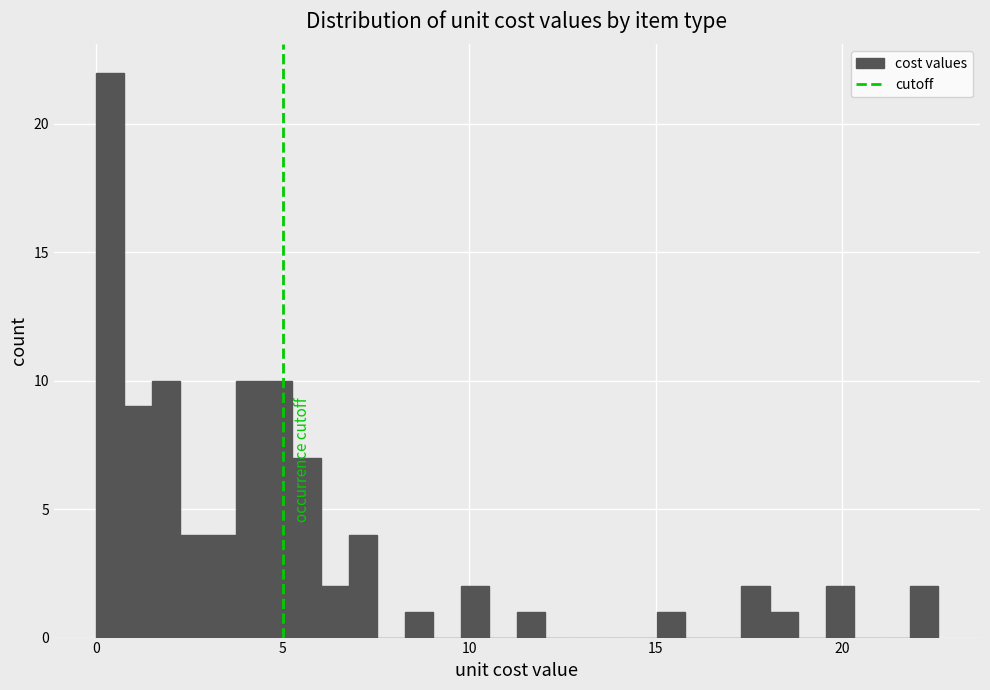

Around what value on the x-axis is the tallest bar? Give the approximate position of its centre, as read against the axis.

0.5